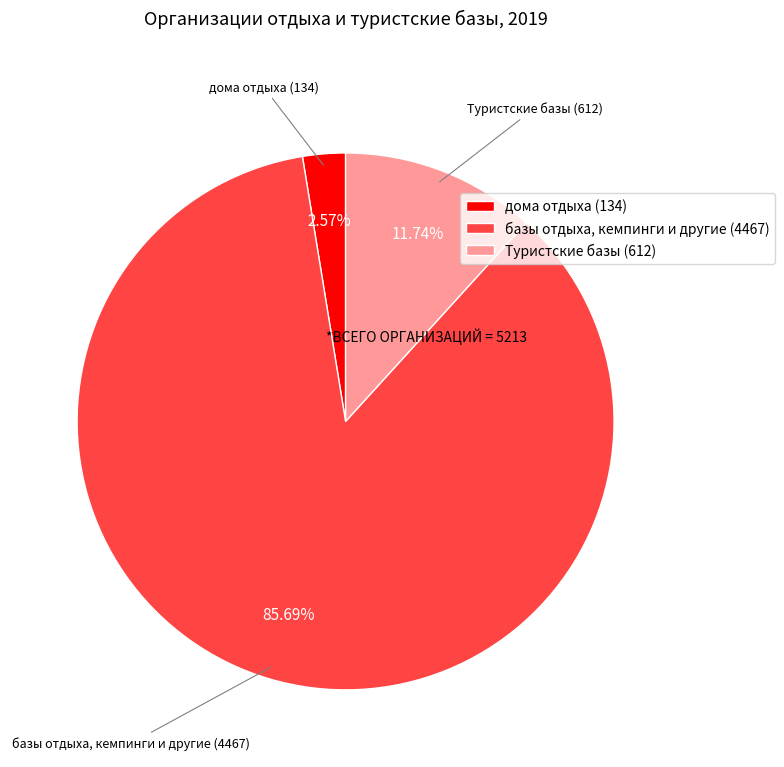

To the nearest percent, what is the combined percentage of Туристские базы (612) and базы отдыха, кемпинги и другие (4467)?

97%